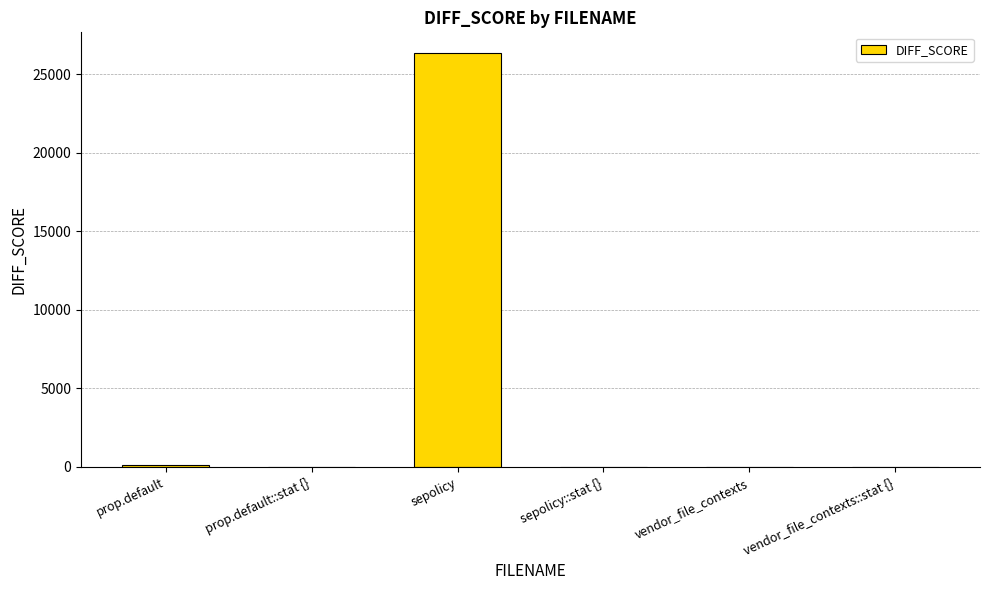

At which category does the chart reach its peak across all series?

sepolicy